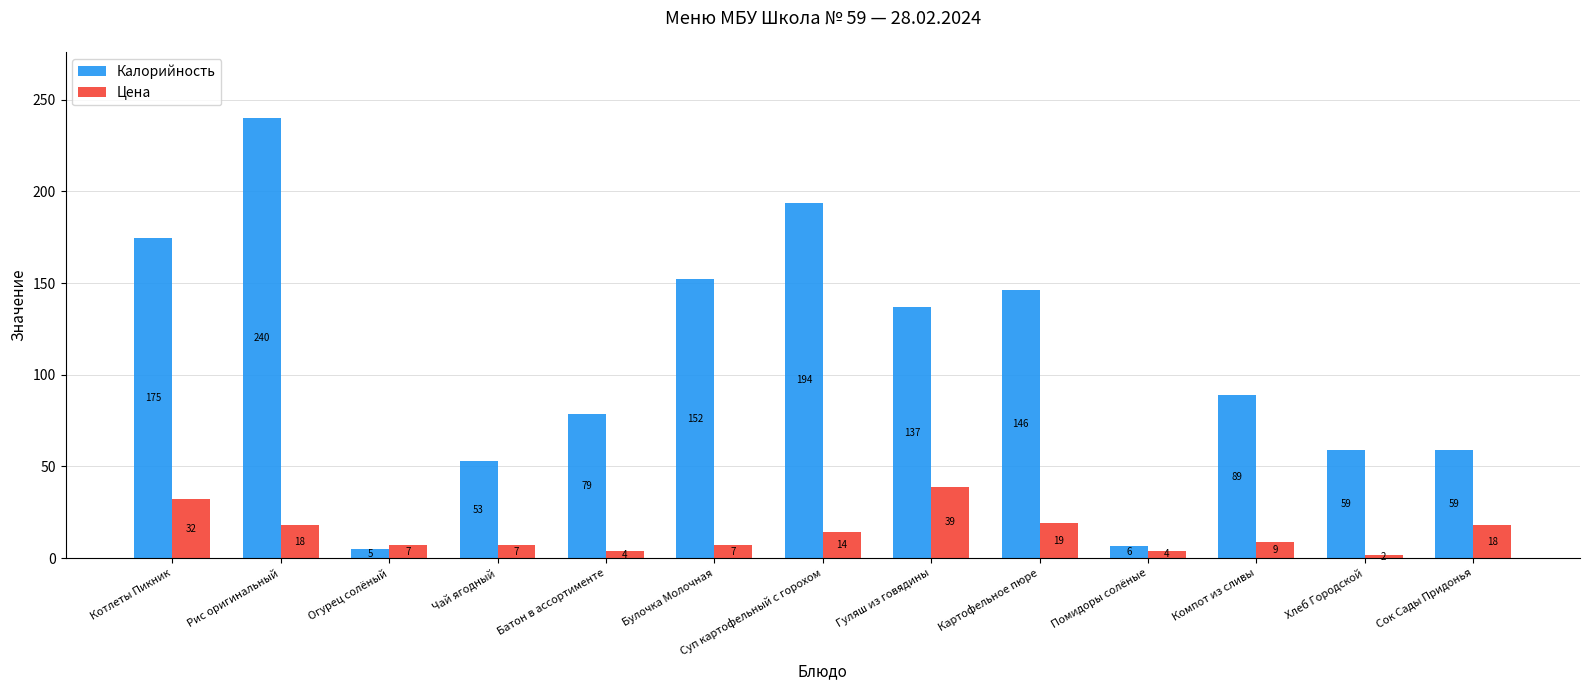

Where does the Калорийность series first go above 88?

Котлеты Пикник